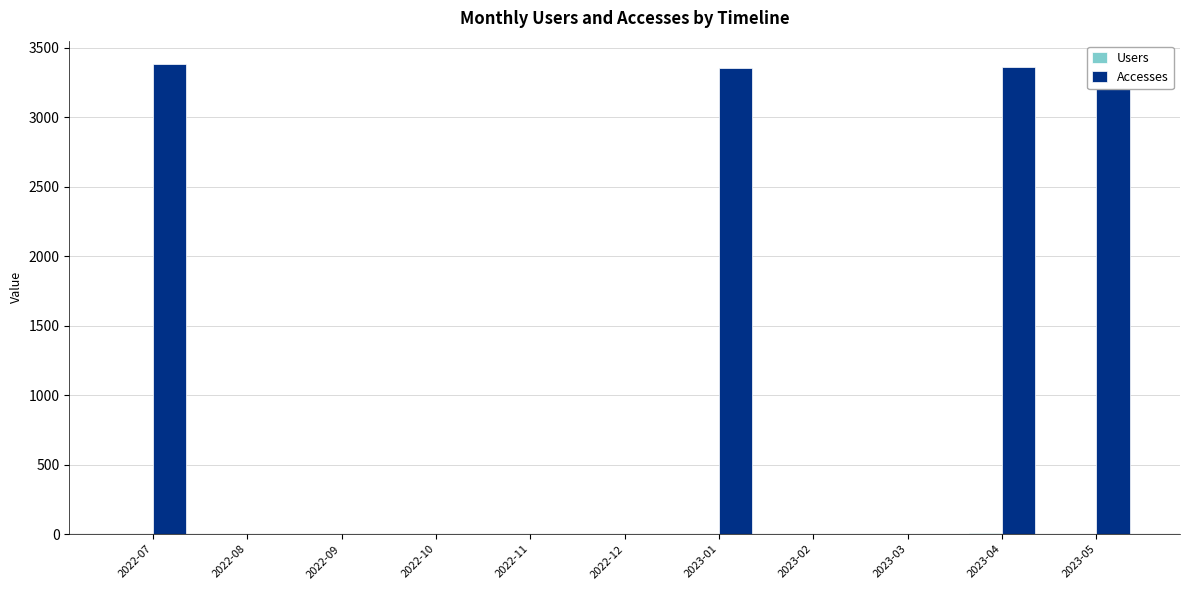

What is the maximum value for Accesses?

3383